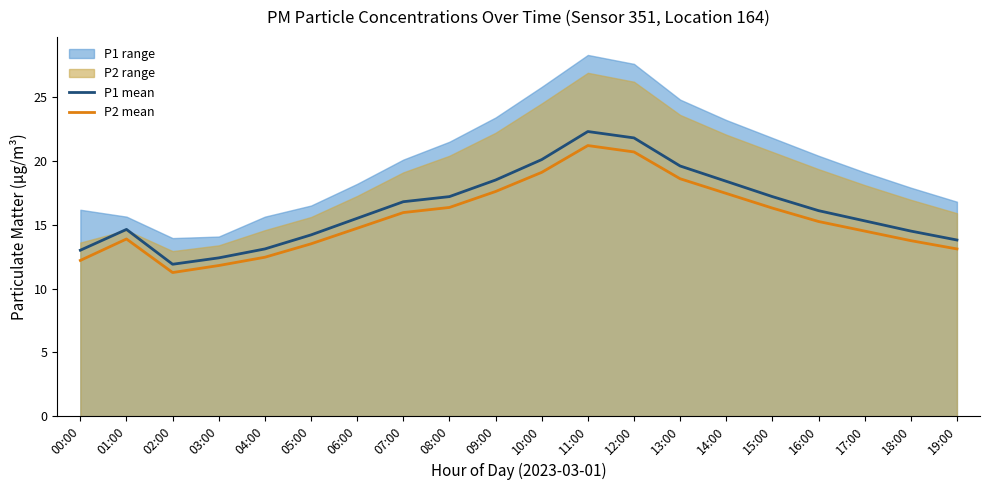

Reading left to right, list all the values displayed in this chart.

P1 mean: 00:00=13.0	01:00=14.6	02:00=11.9	03:00=12.4	04:00=13.1	05:00=14.2	06:00=15.5	07:00=16.8	08:00=17.2	09:00=18.5	10:00=20.1	11:00=22.3	12:00=21.8	13:00=19.6	14:00=18.4	15:00=17.2	16:00=16.1	17:00=15.3	18:00=14.5	19:00=13.8
P2 mean: 00:00=12.2	01:00=13.9	02:00=11.2	03:00=11.8	04:00=12.4	05:00=13.5	06:00=14.7	07:00=15.9	08:00=16.4	09:00=17.6	10:00=19.1	11:00=21.2	12:00=20.7	13:00=18.6	14:00=17.4	15:00=16.3	16:00=15.2	17:00=14.5	18:00=13.8	19:00=13.1